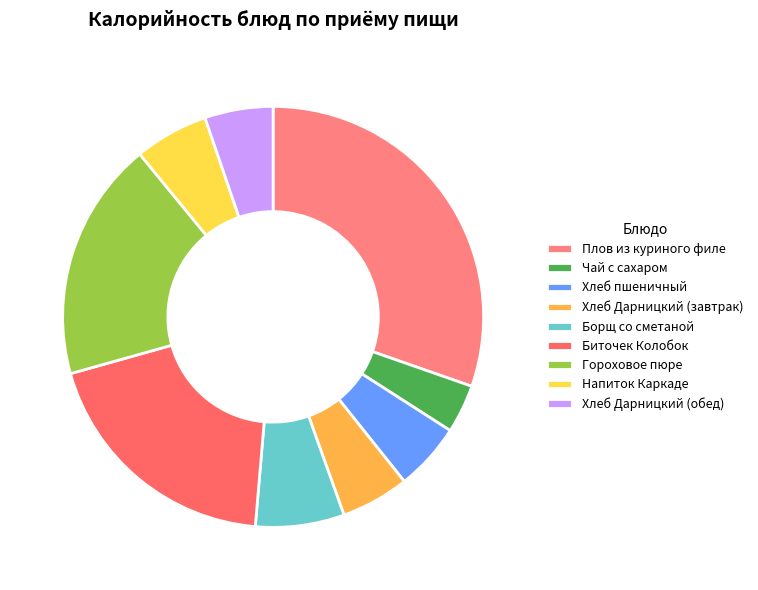

How many segments does this pie chart have?

9